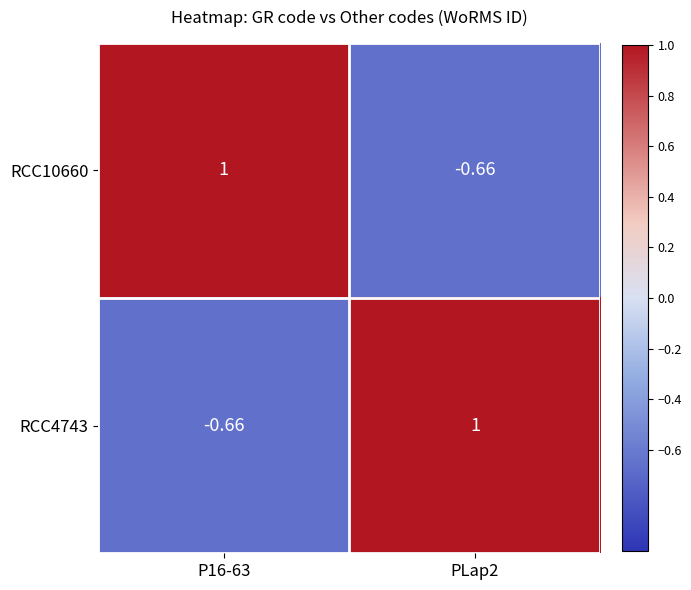

Is the value of RCC4743 at PLap2 greater than the value of RCC10660 at PLap2?

Yes